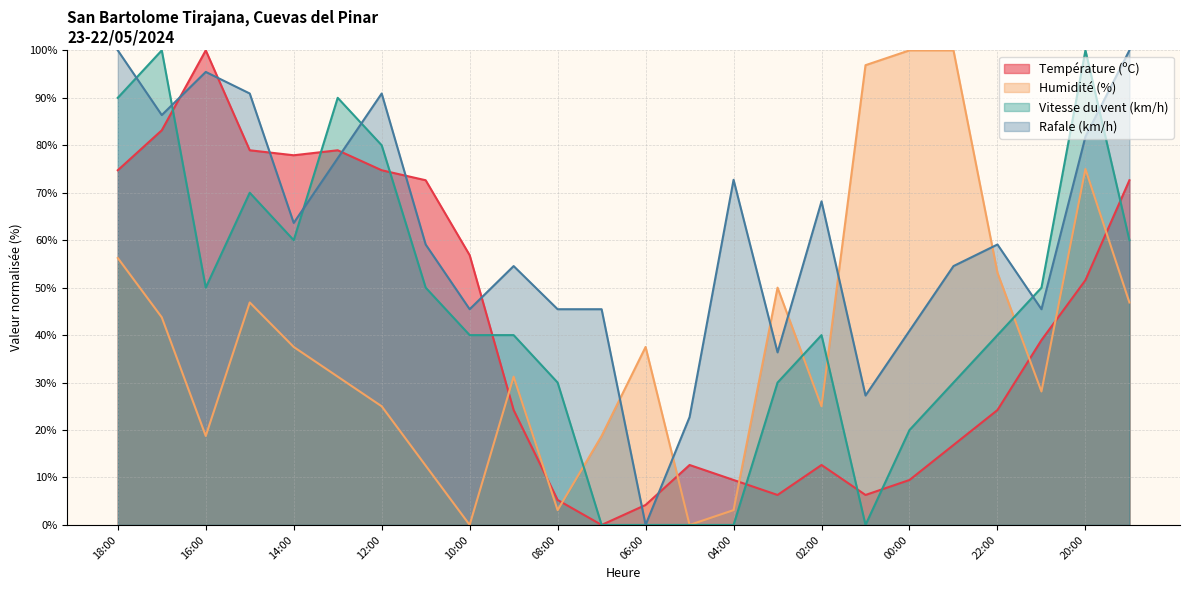

Between 11:00 and 22:00, which series saw the biggest shift?

Température (ºC)